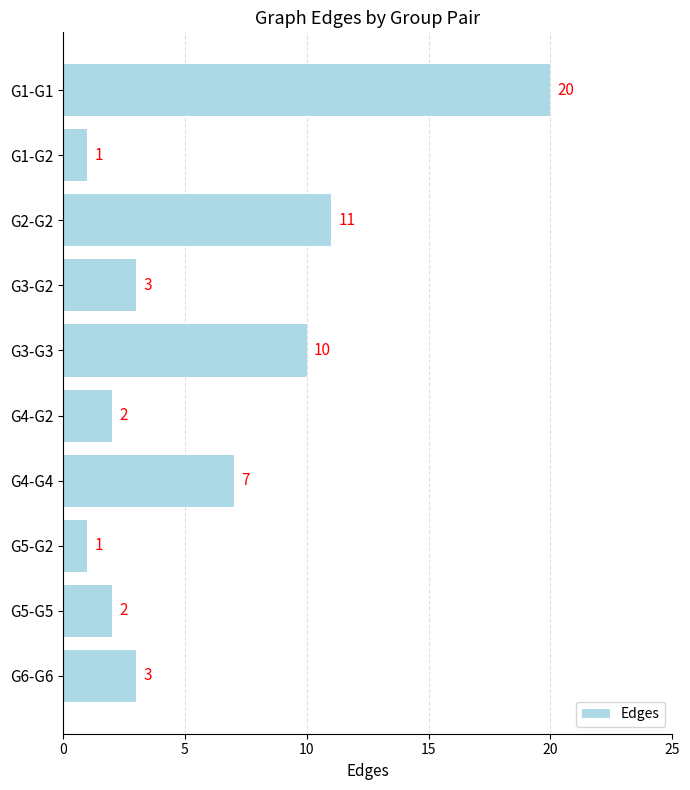

Reading bottom to top, what are all the values shown in this chart?

G6-G6=3	G5-G5=2	G5-G2=1	G4-G4=7	G4-G2=2	G3-G3=10	G3-G2=3	G2-G2=11	G1-G2=1	G1-G1=20